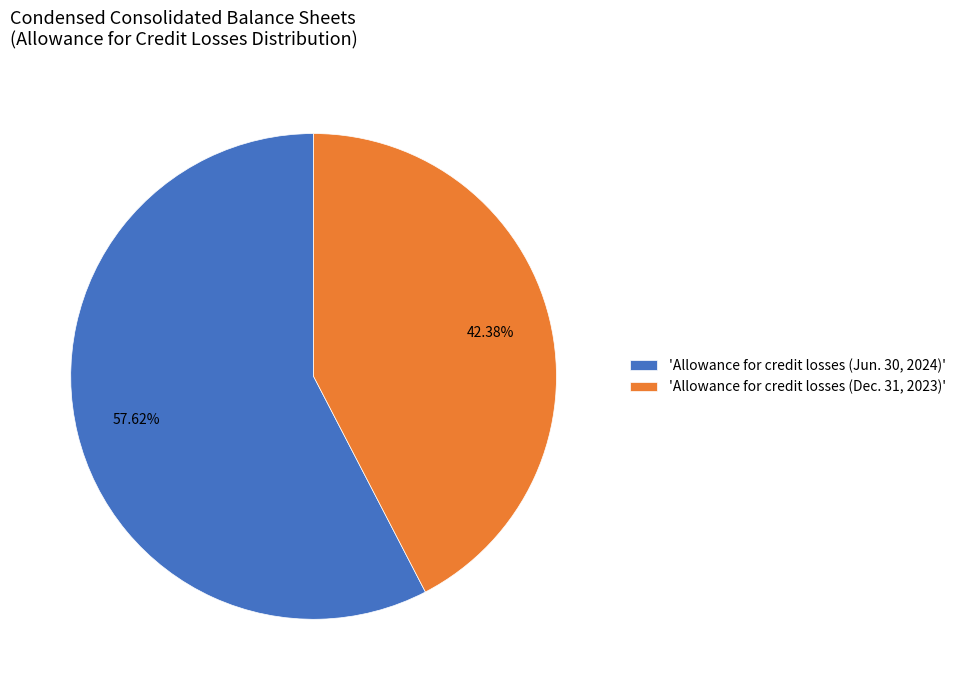

Rank the categories by value from highest to lowest.

'Allowance for credit losses (Jun. 30, 2024)', 'Allowance for credit losses (Dec. 31, 2023)'